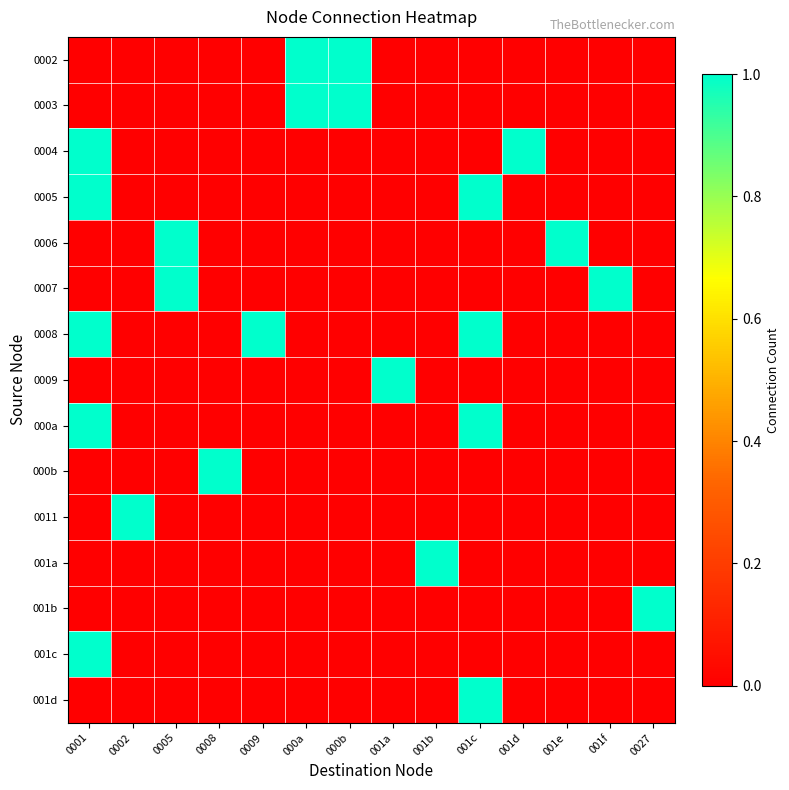

How many data points does each series have?

14